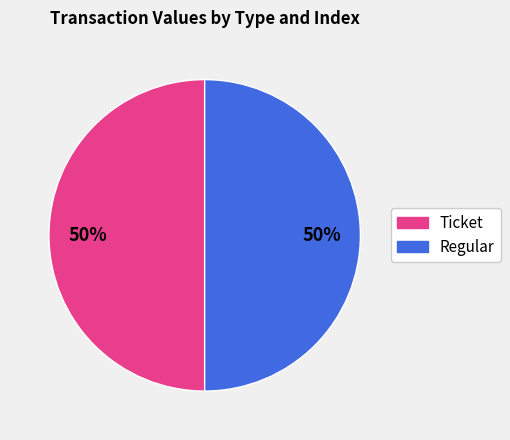

To the nearest percent, what is the average slice percentage?

50%